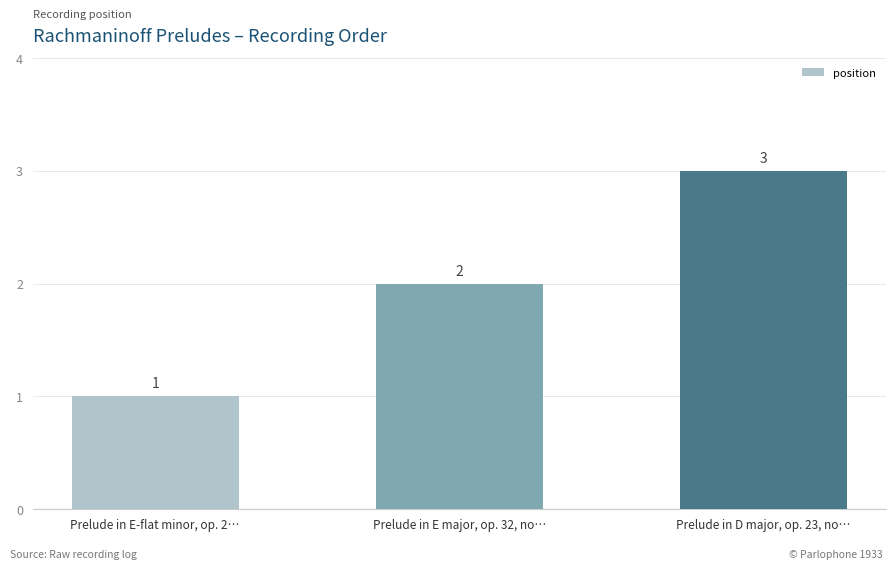

Which label corresponds to the smallest value in the chart?

Prelude in E-flat minor, op. 2…